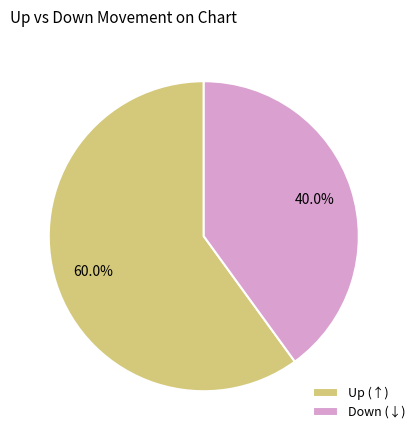

How much of the chart is everything except Up (↑)?

40.0%